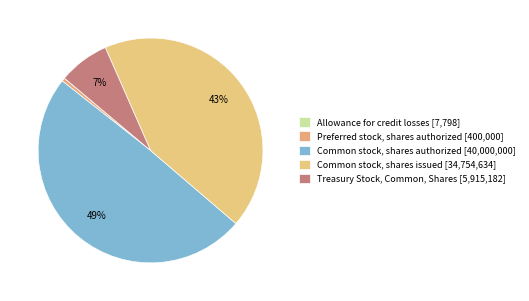

Which category has the smallest portion of the pie?

Allowance for credit losses